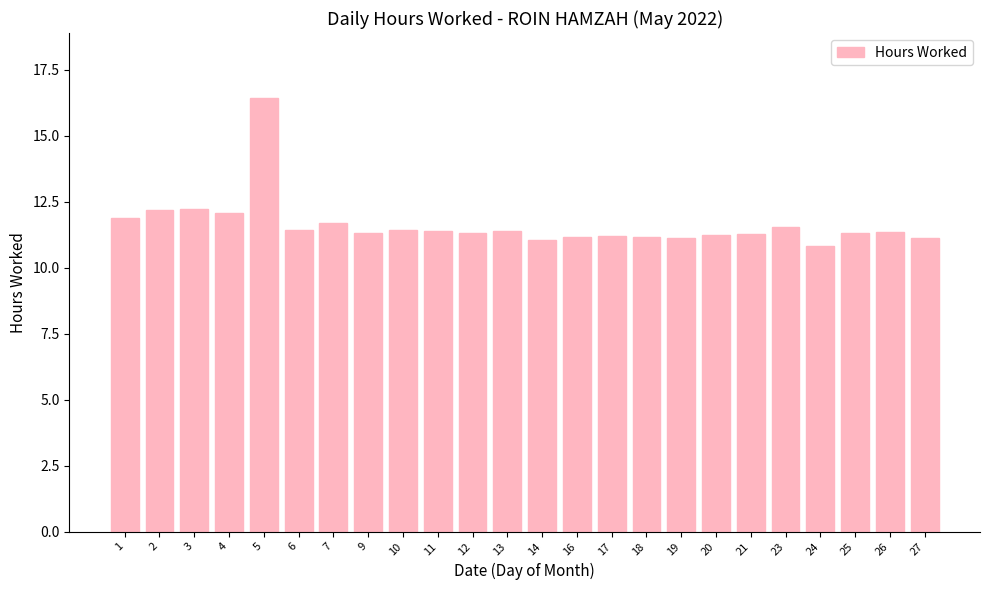

What is the sum of all values?

278.9